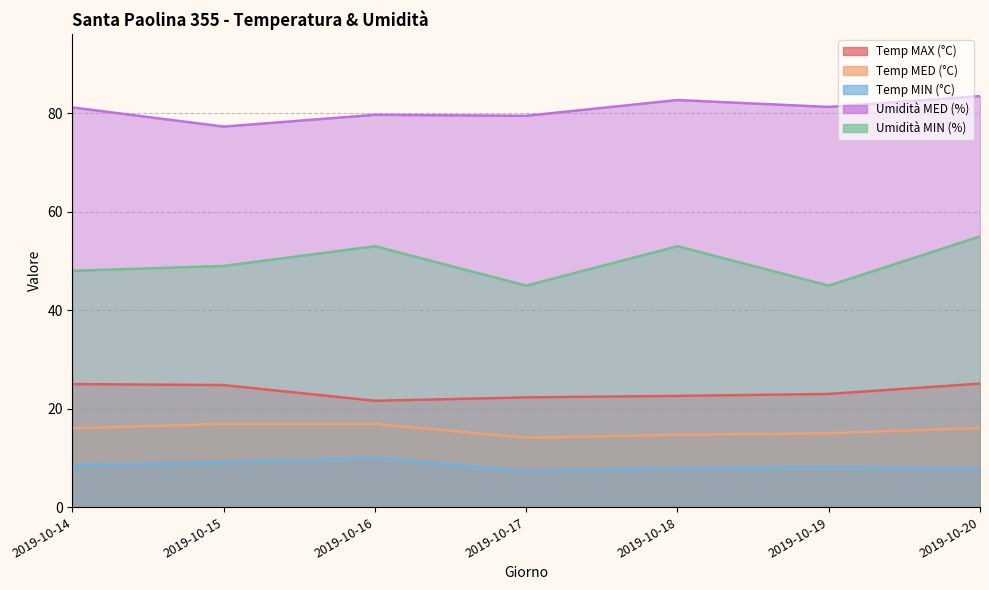

Between 2019-10-17 and 2019-10-15, which is larger?

2019-10-15